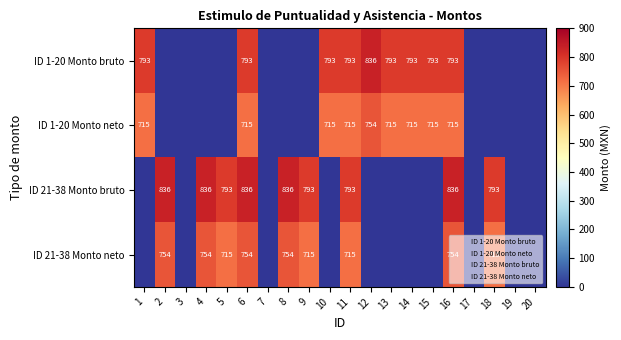

How many data points in ID 1-20 Monto neto are above 0?

9